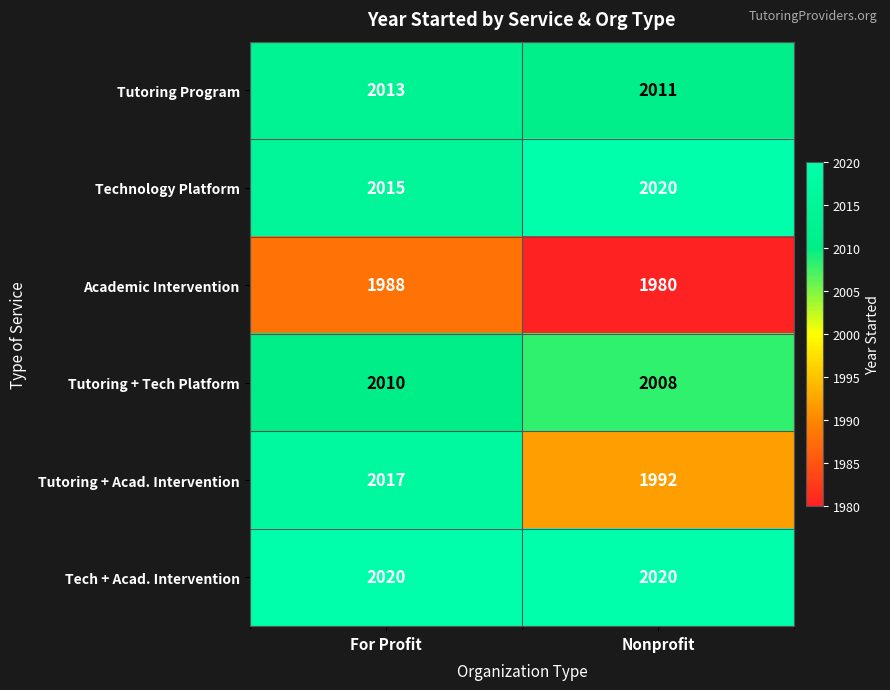

Which series changed the most between For Profit and Nonprofit?

Tutoring + Acad. Intervention